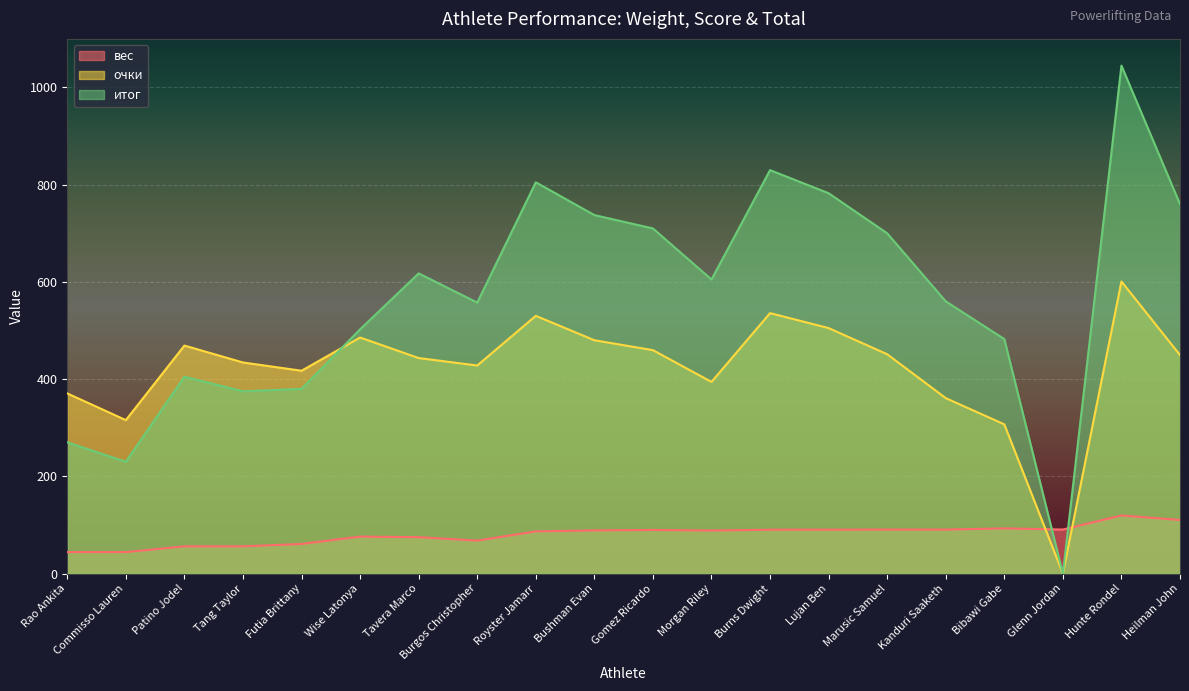

True or false: вес has a value of 26.7 at Marusic Samuel.

False